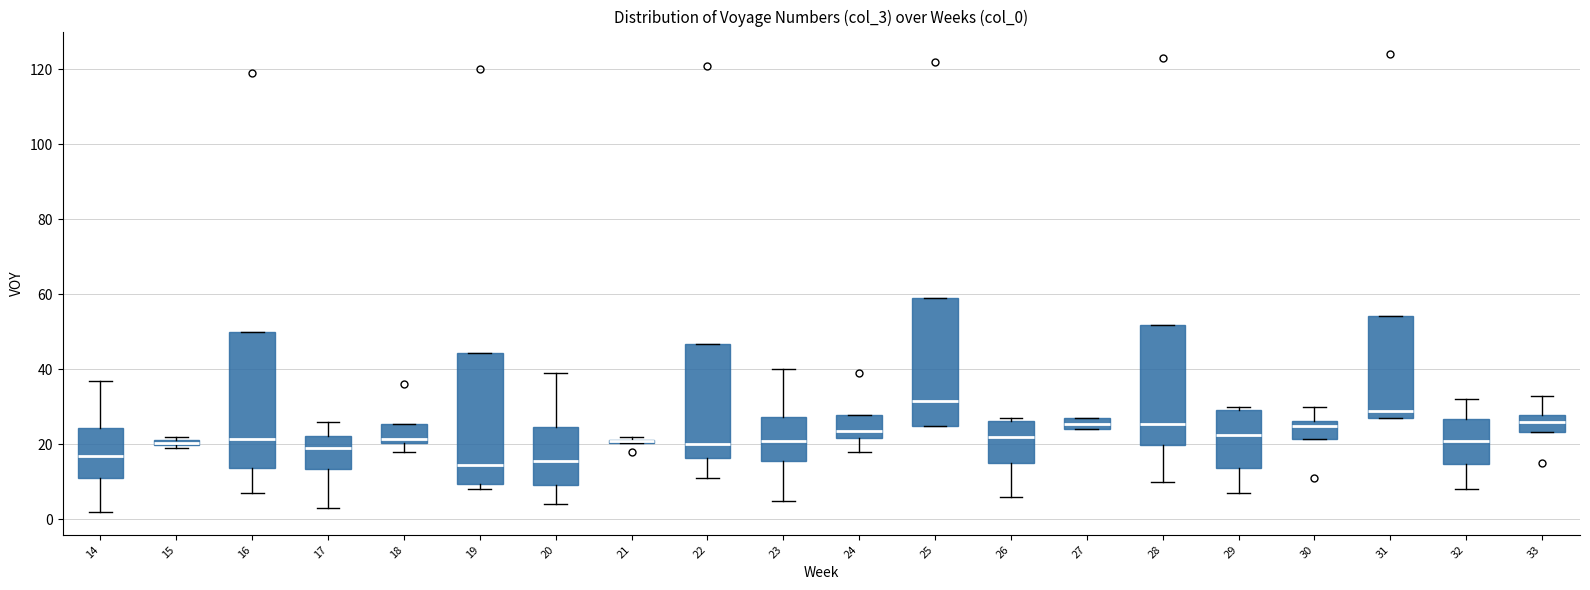

Where does the median line of the box at x = 16 sit on the y-axis? The values are not printed on the chart, so give them approximately, as read against the axis.

22